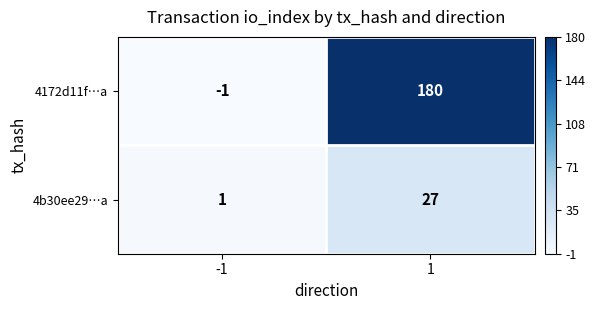

What is the difference between the 4172d11f…a values at -1 and 1?

181